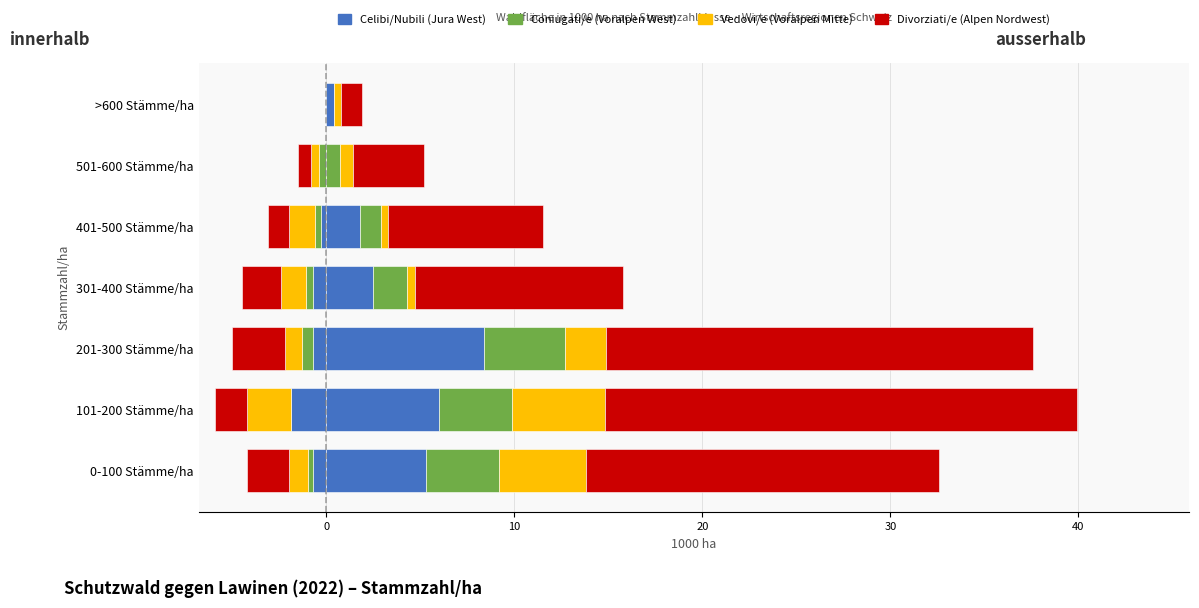

How many bars are there in total?

14